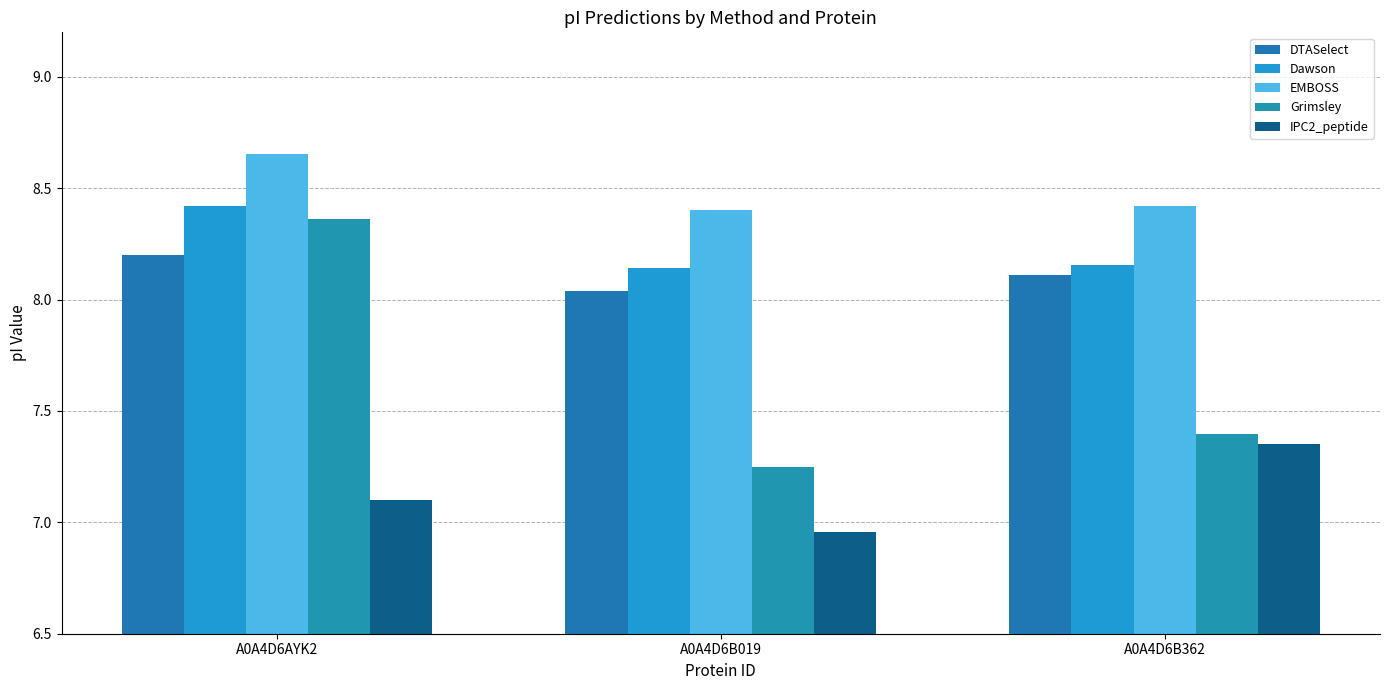

Are the bars grouped side by side (vs. stacked)?

Yes